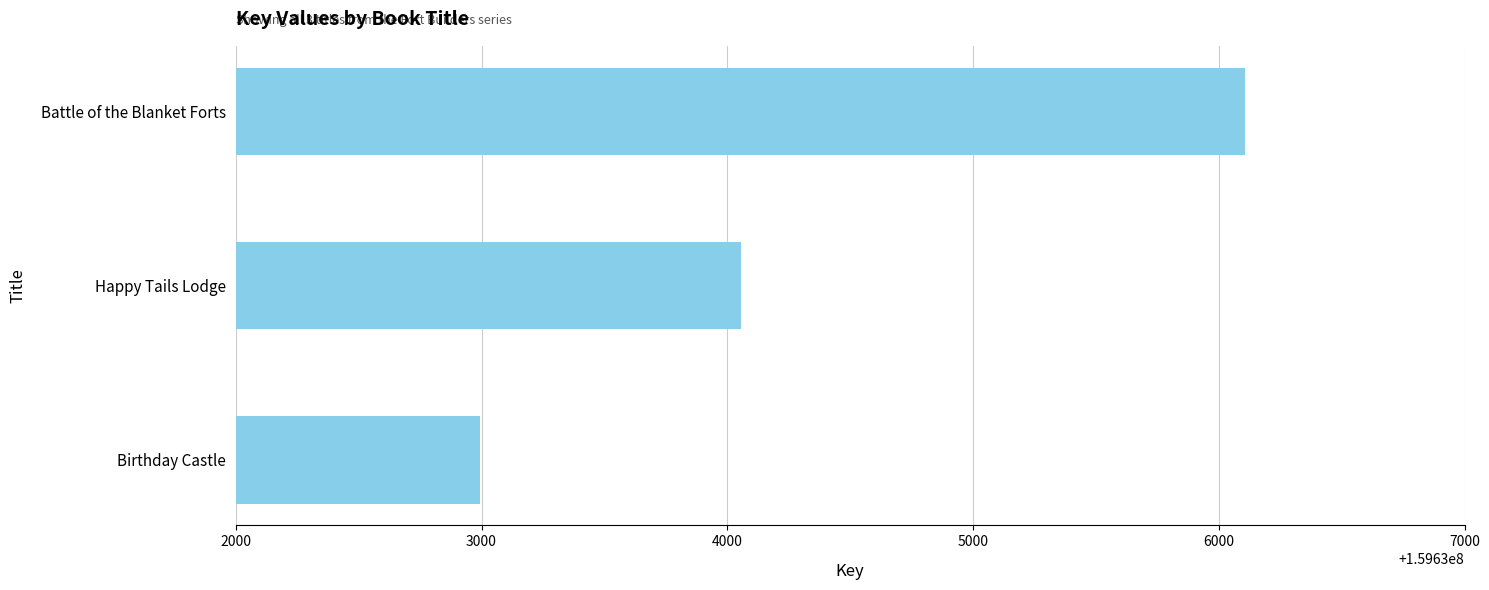

At which label is the value closest to 159634549?

Happy Tails Lodge